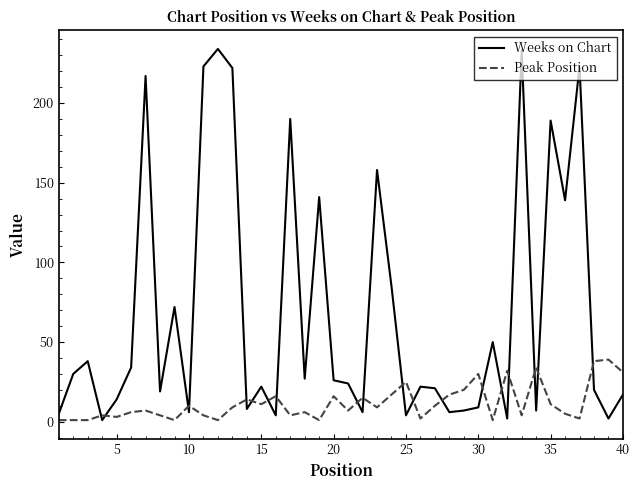

What is the maximum value for Weeks on Chart?

234